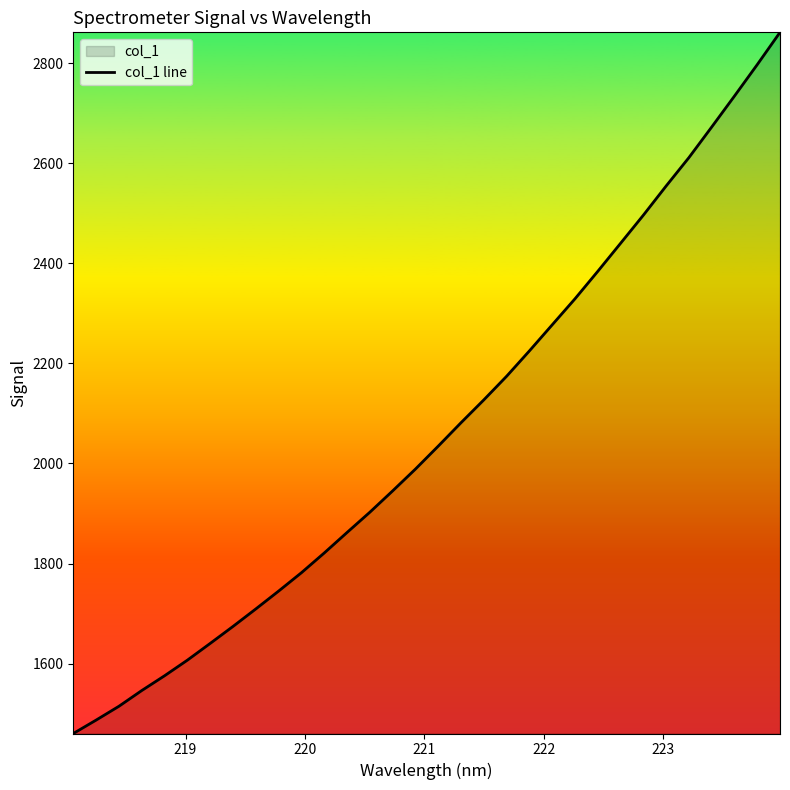

What is the sum of all values?

66064.7